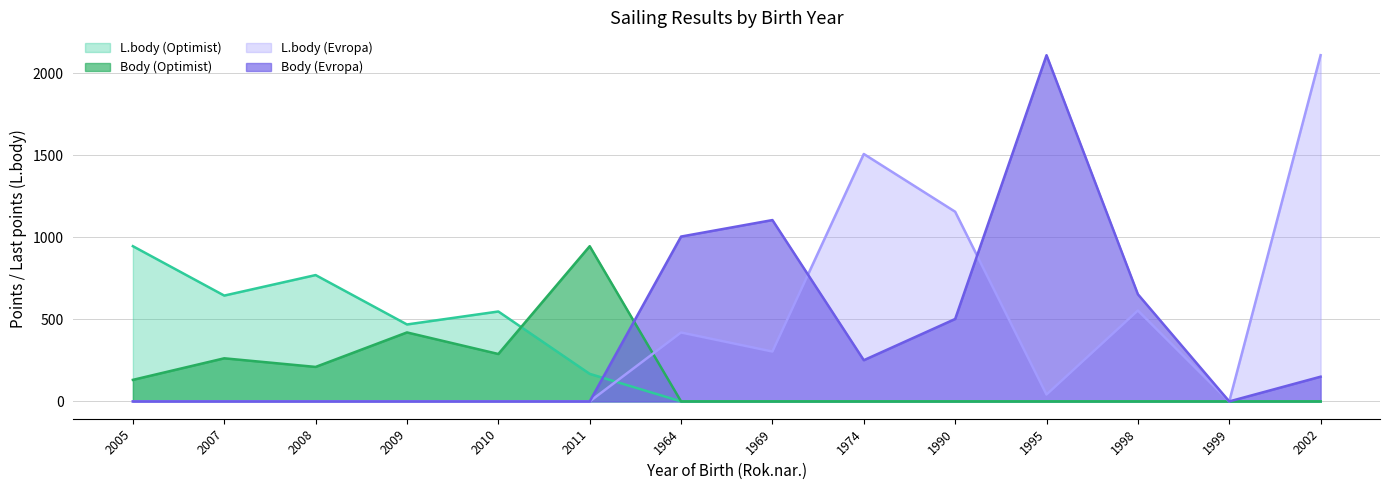

Reading left to right, transcribe all the data shown in this chart.

L.body (Optimist): 2005=946.0	2007=645.0	2008=770.0	2009=469.0	2010=548.0	2011=168.0	1964=0.0	1969=0.0	1974=0.0	1990=0.0	1995=0.0	1998=0.0	1999=0.0	2002=0.0
Body (Optimist): 2005=131.4	2007=262.8	2008=210.2	2009=420.4	2010=289.1	2011=946.0	1964=0.0	1969=0.0	1974=0.0	1990=0.0	1995=0.0	1998=0.0	1999=0.0	2002=0.0
L.body (Evropa): 2005=0.0	2007=0.0	2008=0.0	2009=0.0	2010=0.0	2011=0.0	1964=420.0	1969=304.0	1974=1508.0	1990=1156.0	1995=42.0	1998=554.0	1999=0.0	2002=2110.0
Body (Evropa): 2005=0.0	2007=0.0	2008=0.0	2009=0.0	2010=0.0	2011=0.0	1964=1004.8	1969=1105.2	1974=251.2	1990=502.4	1995=2110.0	1998=653.1	1999=0.0	2002=150.7